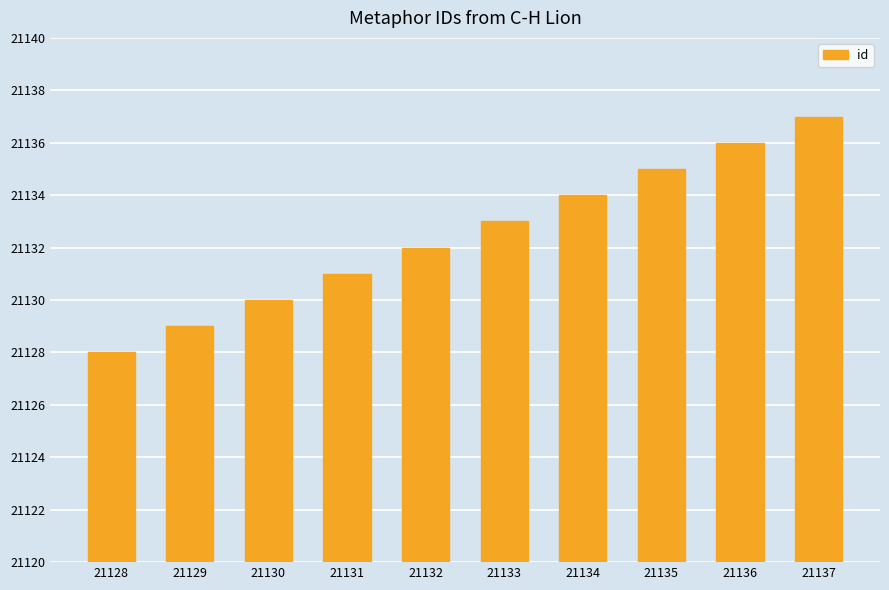

Rank the categories by value from lowest to highest.

21128, 21129, 21130, 21131, 21132, 21133, 21134, 21135, 21136, 21137